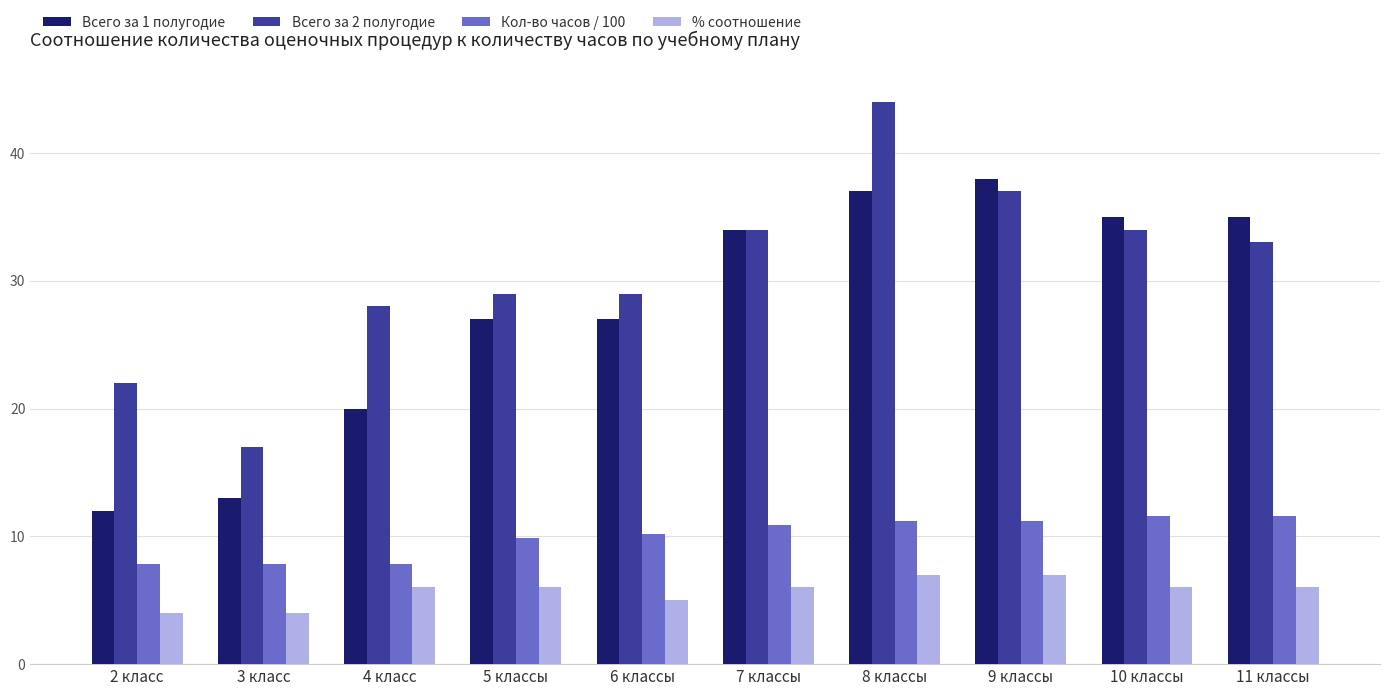

What is the maximum value shown in the chart?

44.0